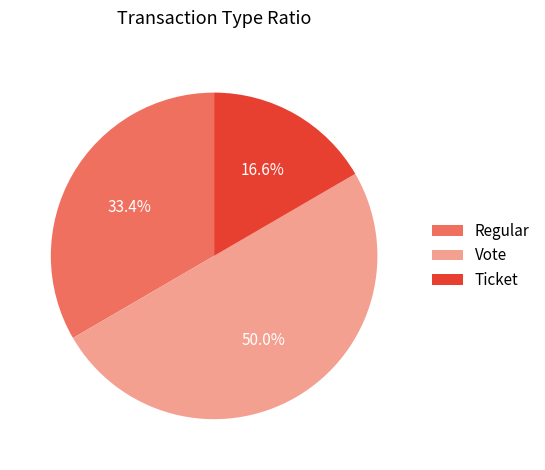

Does Regular account for over 50% of the chart?

No